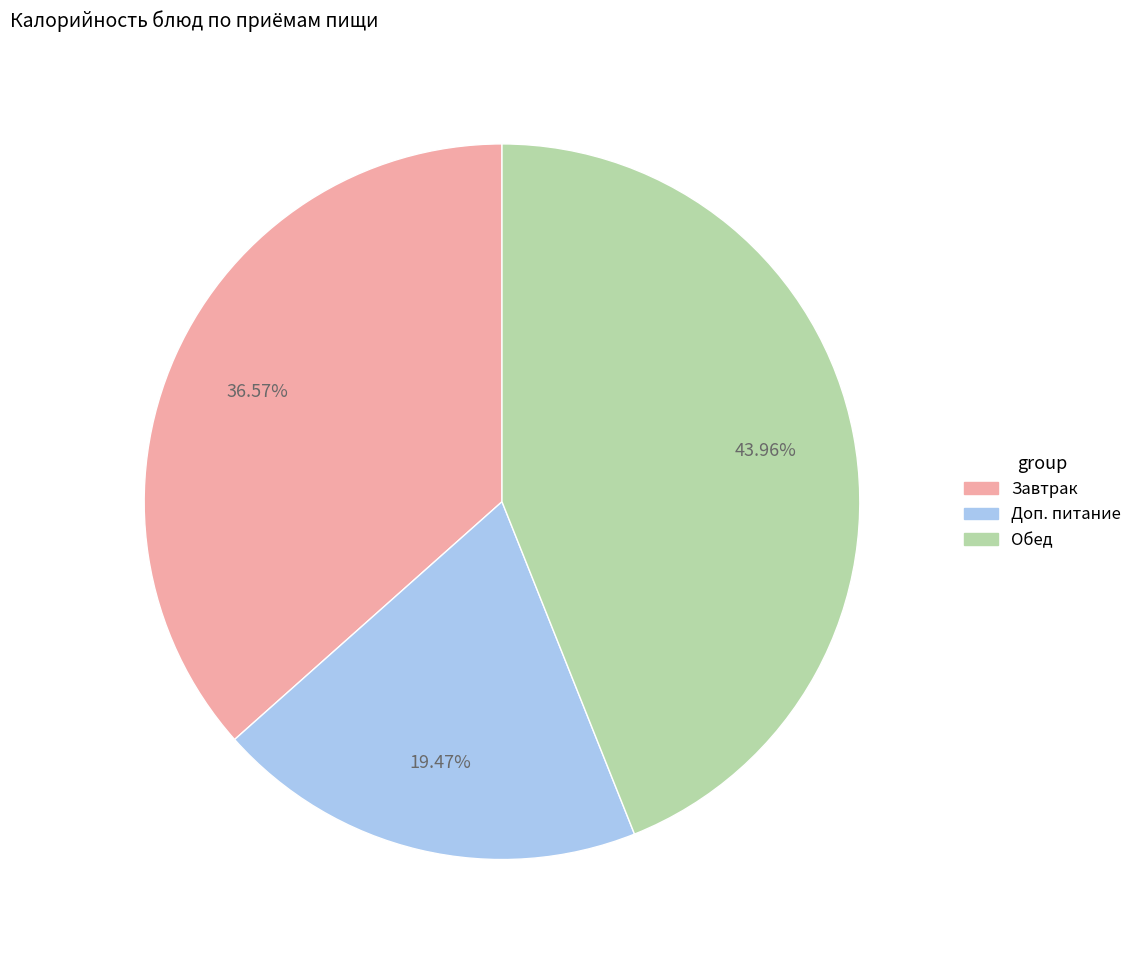

Does any single category account for the majority?

No